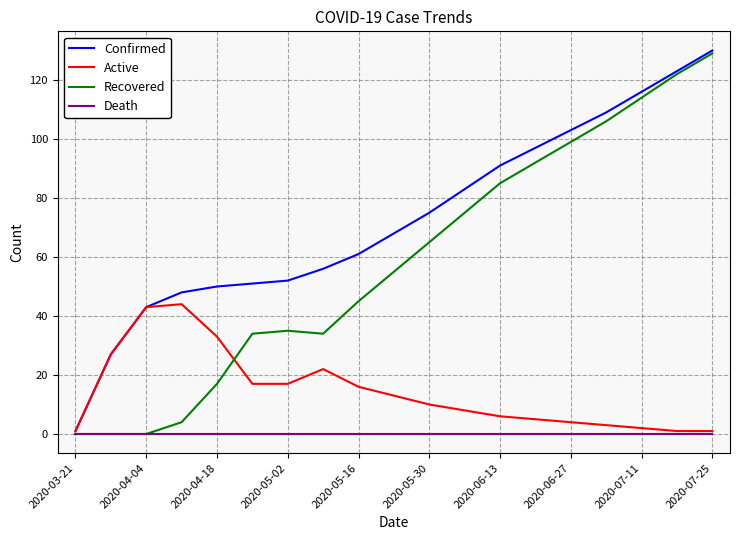

Rank the series by their average value, from lowest to highest.

Death, Active, Recovered, Confirmed